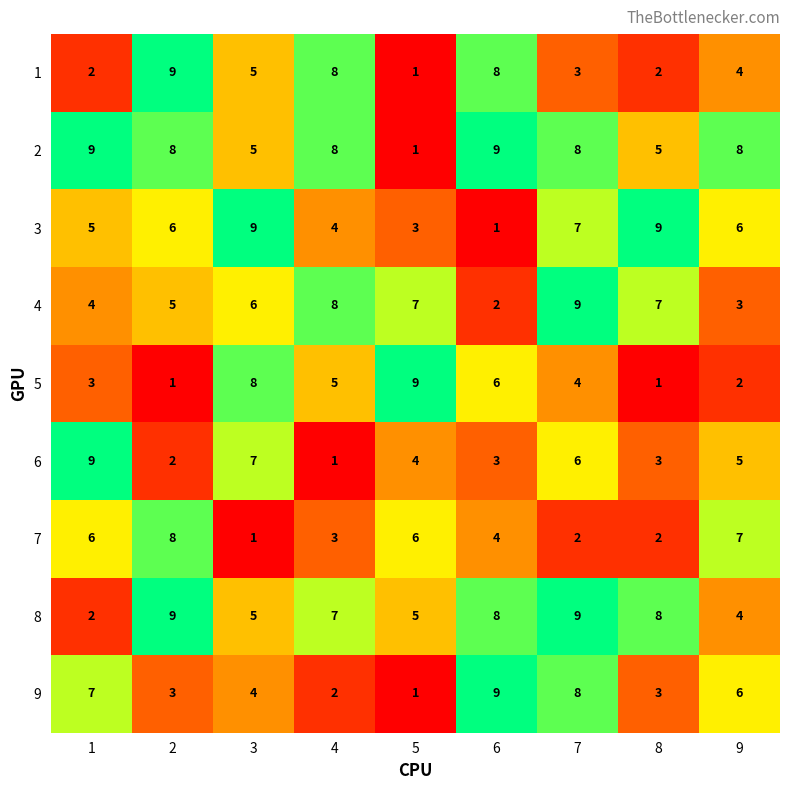

What is the spread (max minus min) of values at 1?

7